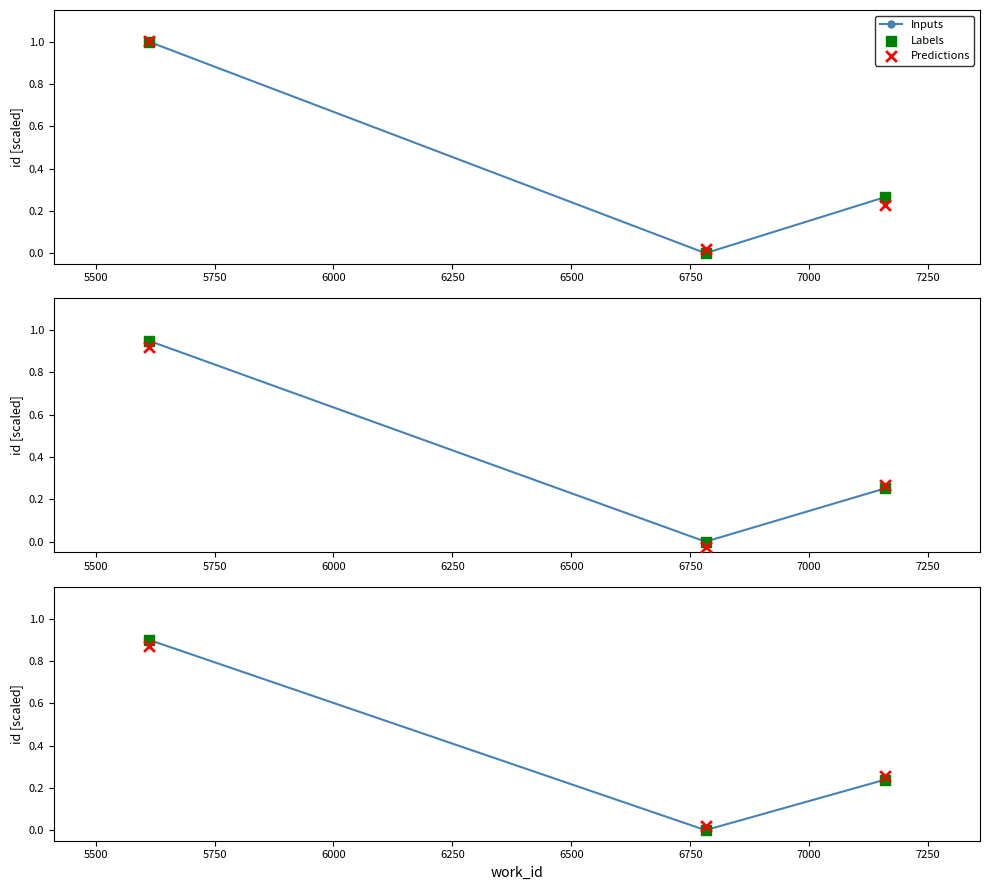

What are all the series names shown in the legend?

Inputs, Labels, Predictions